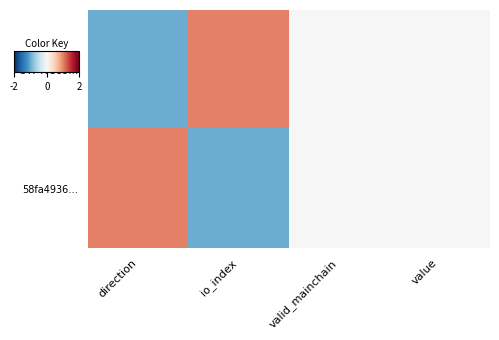

What is the minimum value shown in the chart?

-1